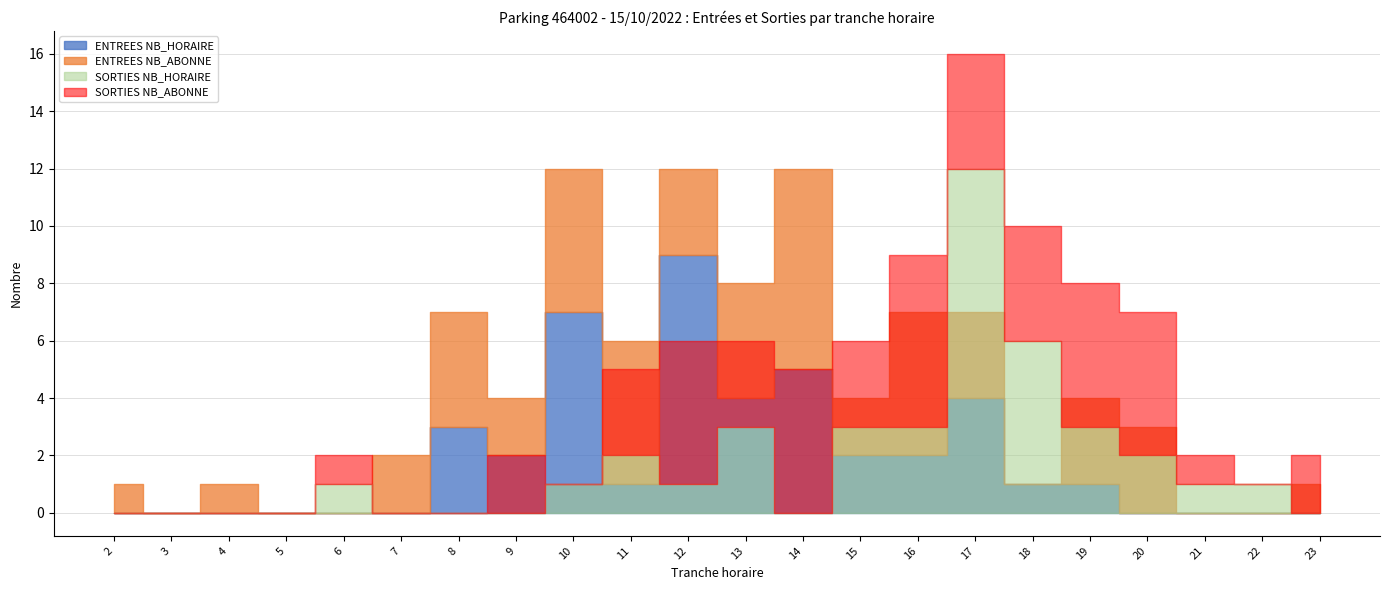

What is the average value of the SORTIES NB_HORAIRE series?

2